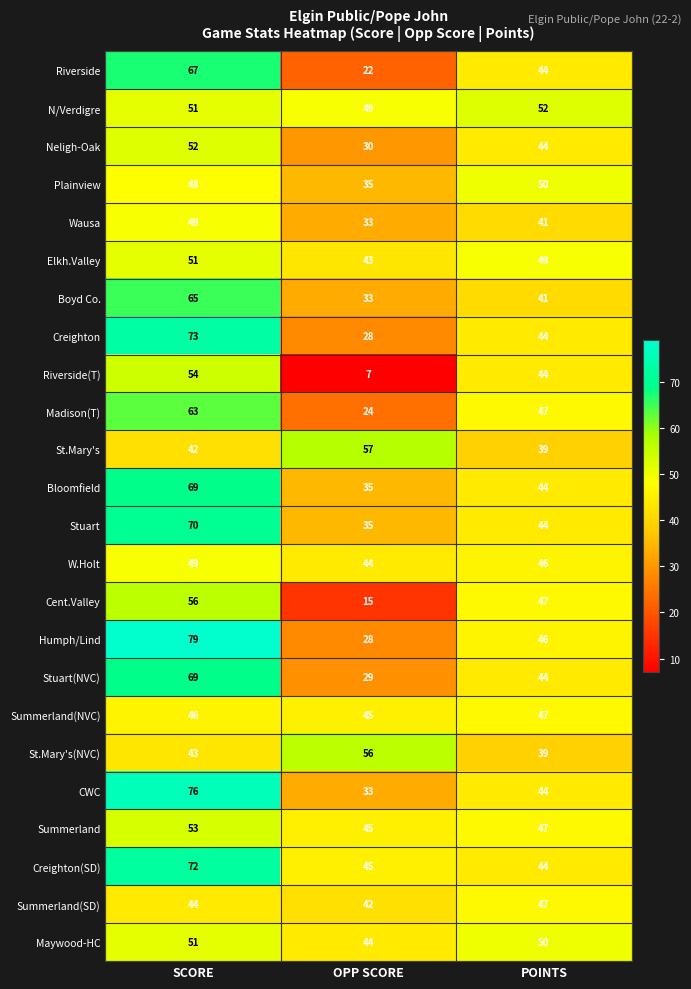

Which series has the largest range (max minus min)?

Humph/Lind